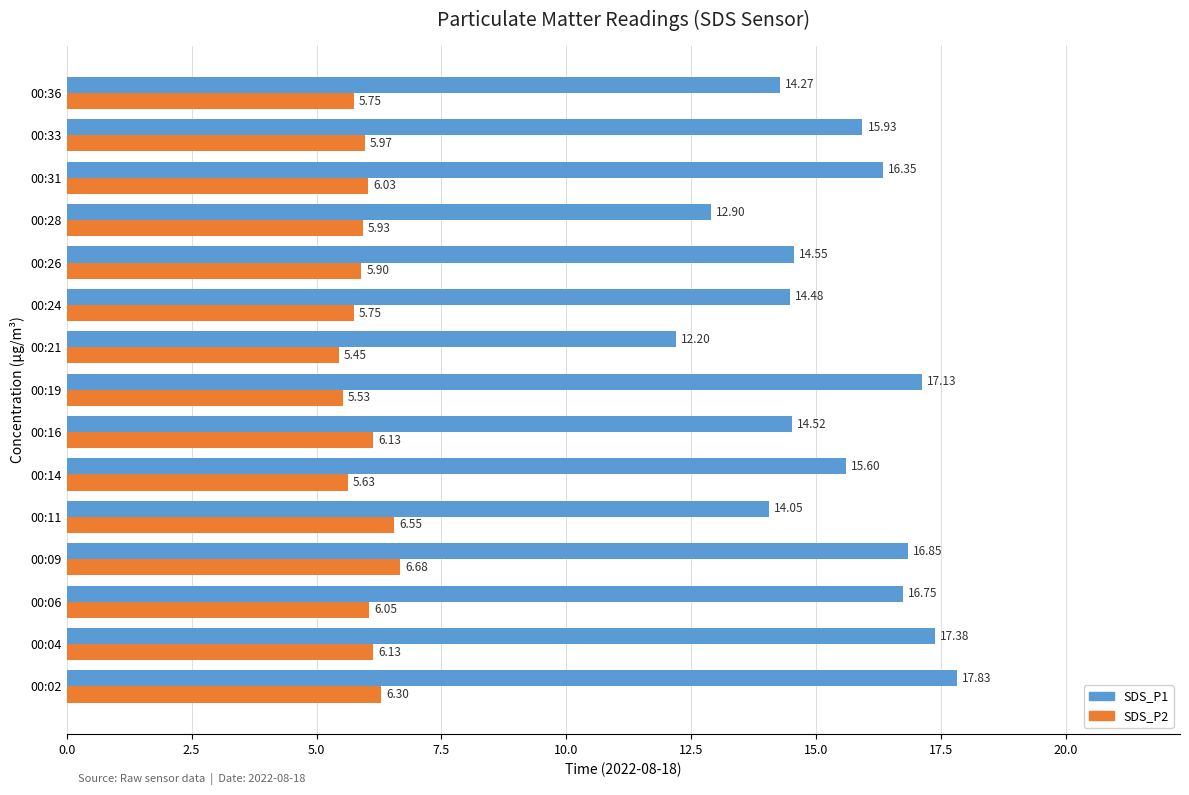

Which category has the highest value in the SDS_P2 series?

00:09